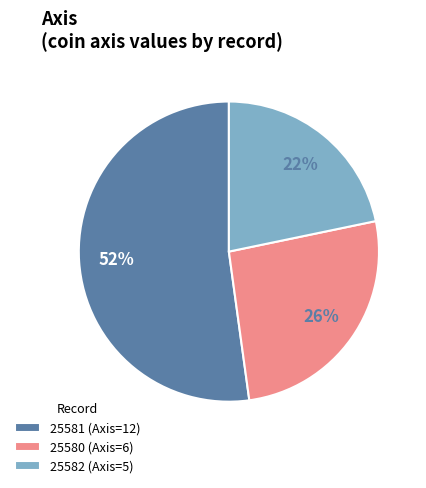

Combined, do 25581 (Axis=12) and 25580 (Axis=6) account for over 50%?

Yes